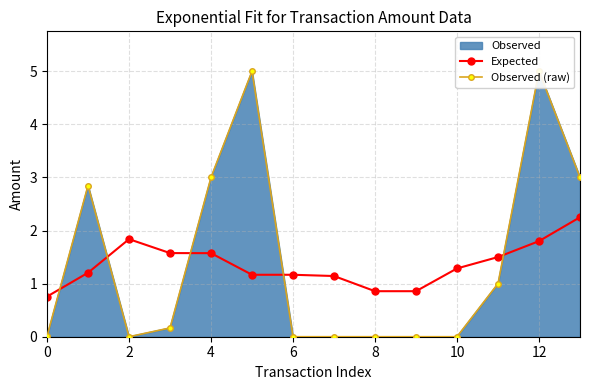

What is the lowest value of the Expected series?

0.8